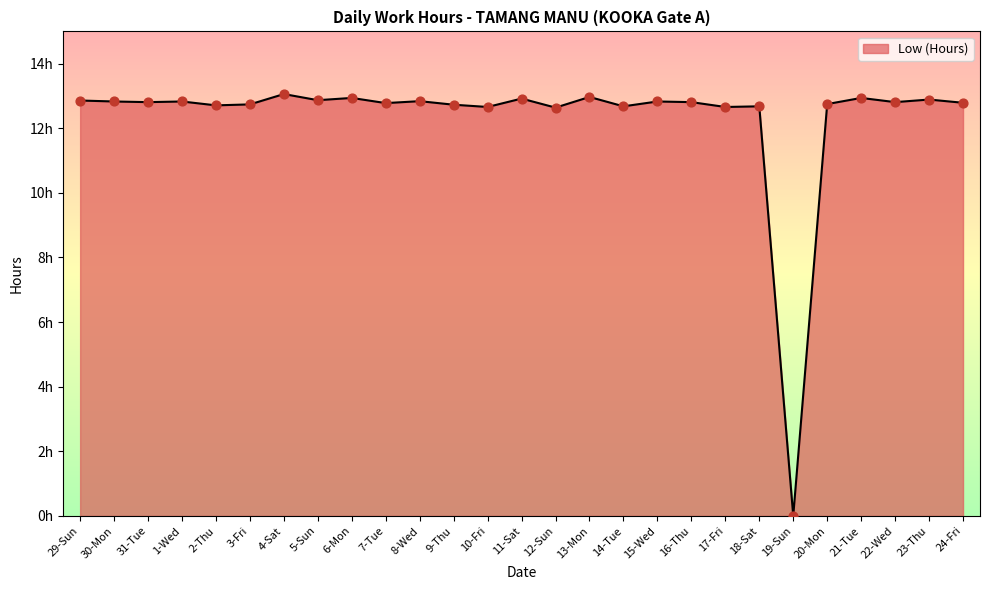

Which has a higher value, 12-Sun or 31-Tue?

31-Tue